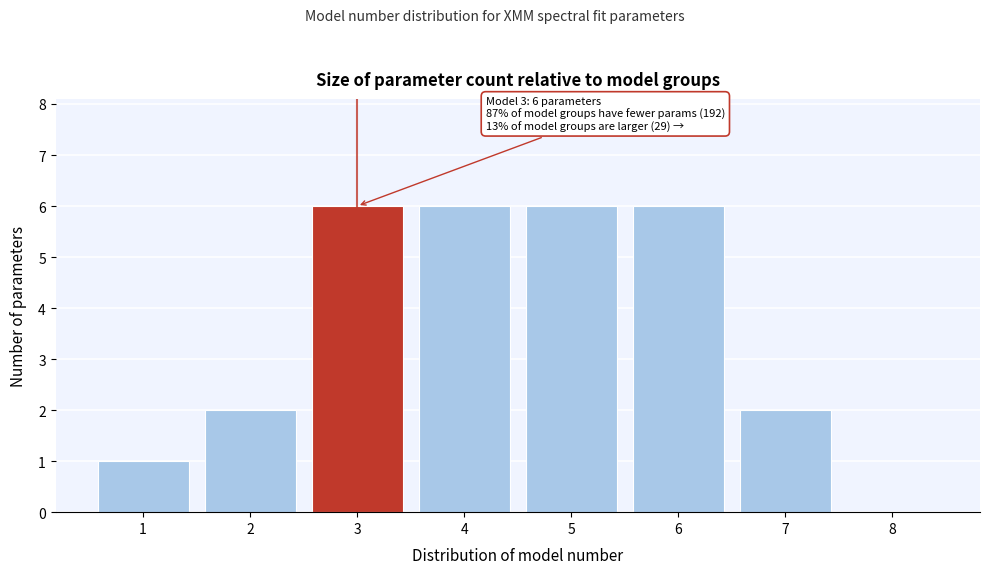

Reading left to right, transcribe all the data shown in this chart.

1=1	2=2	3=6	4=6	5=6	6=6	7=2	8=0